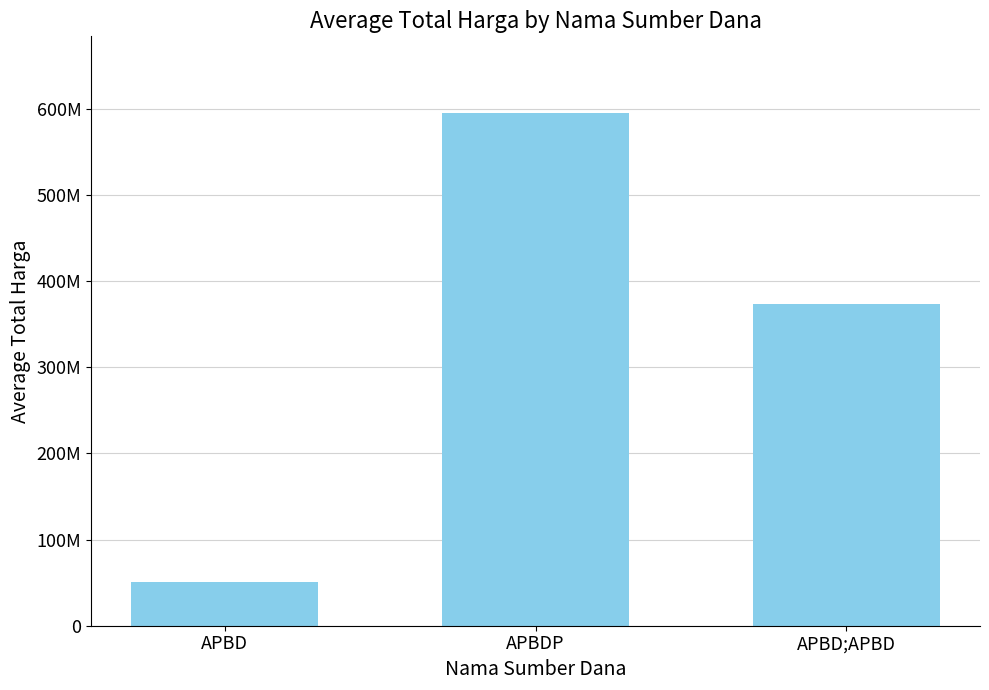

Count the number of data series in this chart.

1